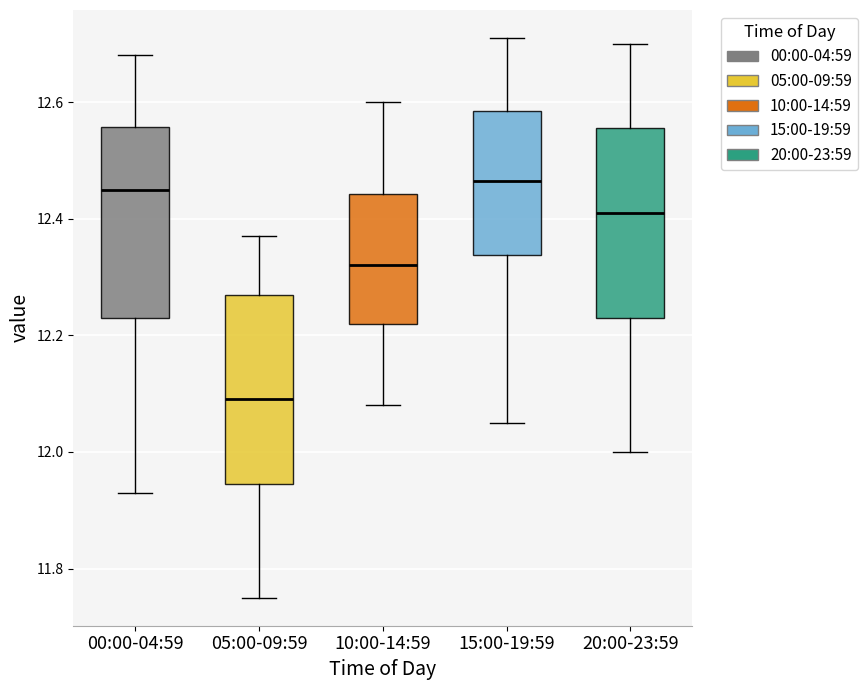

Reading left to right, transcribe this box plot: for each box, give where its median line is, the range the box spans, and where its two whiskers end, as read against the y-axis. The values are not printed on the chart, so give them approximately, as read against the axis.

00:00-04:59: median 12.46, box 12.24 to 12.56, whiskers 11.94 to 12.68
05:00-09:59: median 12.10, box 11.94 to 12.28, whiskers 11.76 to 12.38
10:00-14:59: median 12.32, box 12.22 to 12.44, whiskers 12.08 to 12.60
15:00-19:59: median 12.46, box 12.34 to 12.58, whiskers 12.06 to 12.72
20:00-23:59: median 12.42, box 12.24 to 12.56, whiskers 12.00 to 12.70